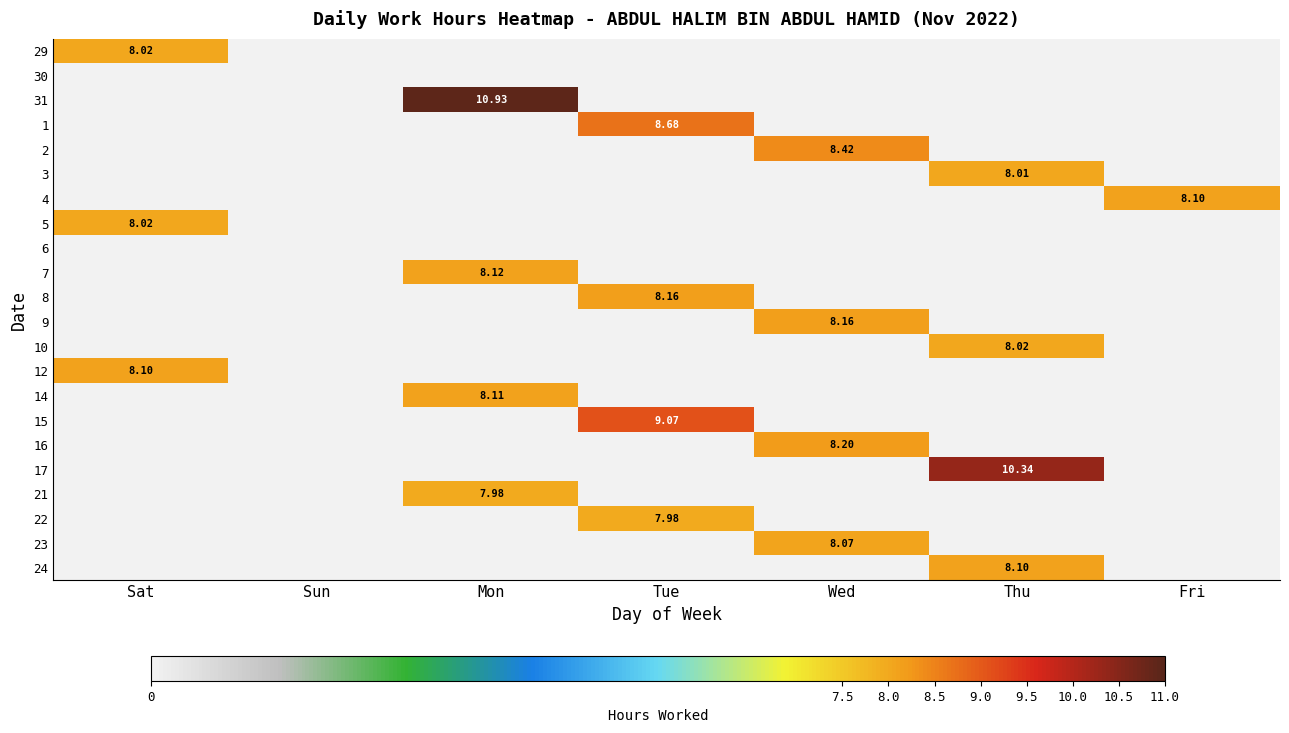

At which category is the sum across all series the highest?

Mon